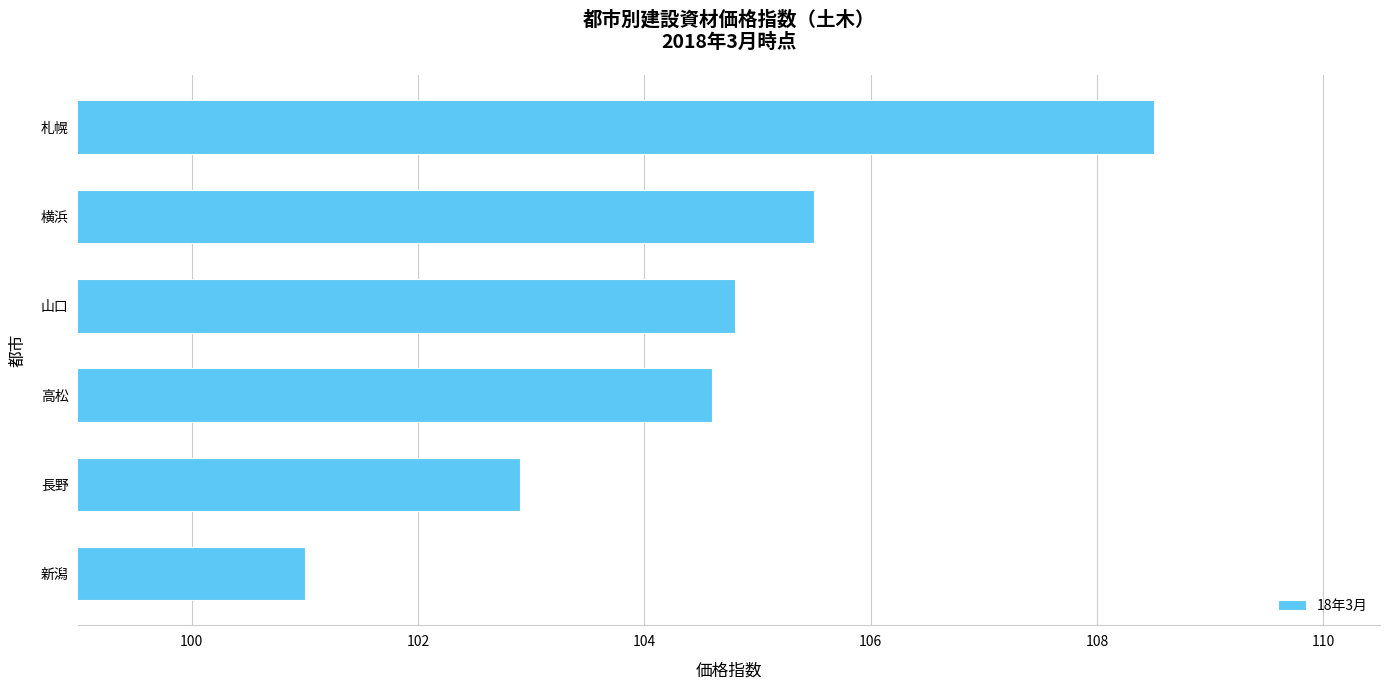

Does the chart contain stacked bars?

No